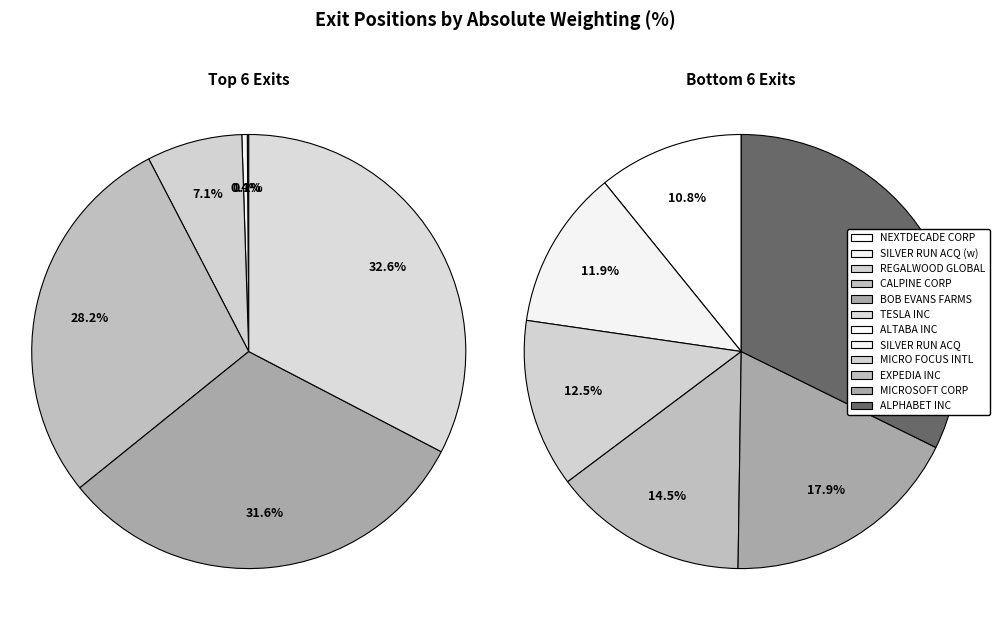

Is it true that 10 is 8% of the pie?

False